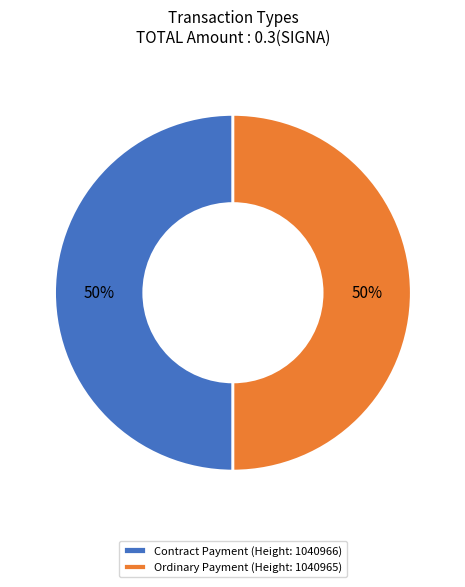

To the nearest percent, what portion does Contract Payment (Height: 1040966) represent?

50%